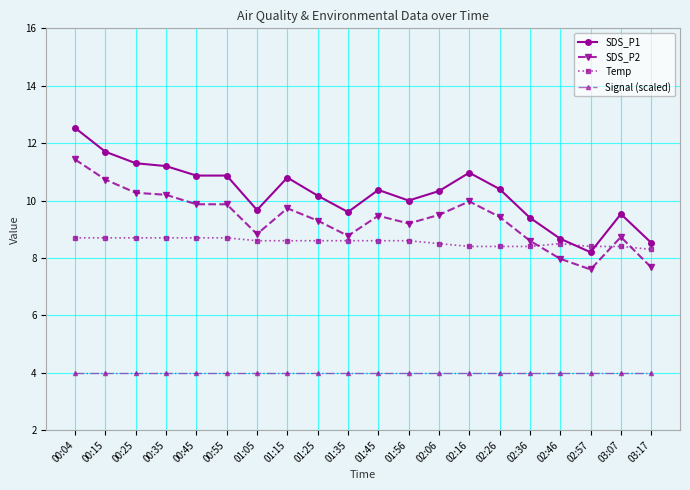

How many lines are shown in the chart?

4